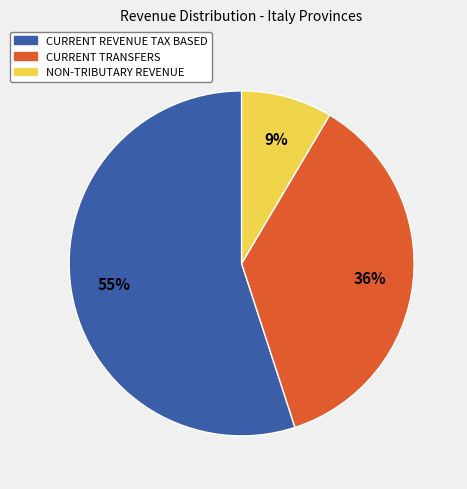

Is it true that CURRENT REVENUE TAX BASED is 48% of the pie?

False